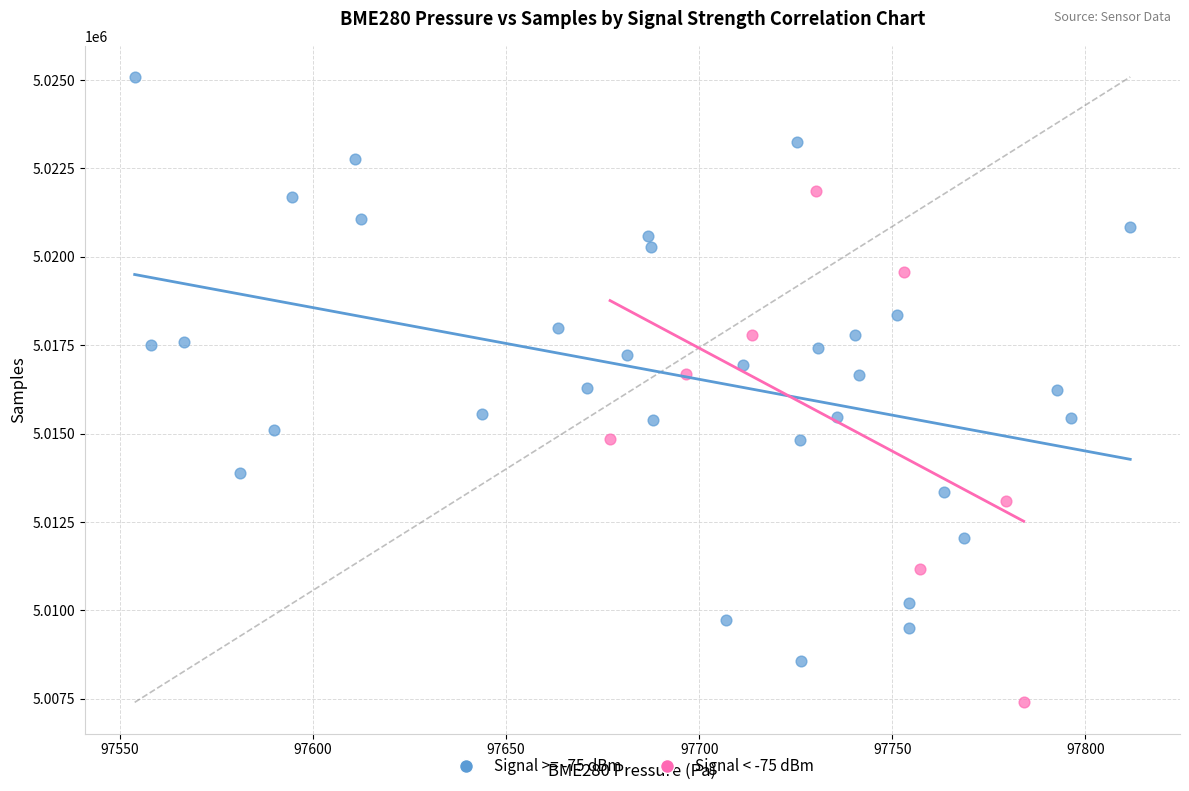

Which series contains the highest Y value?

Signal >= -75 dBm